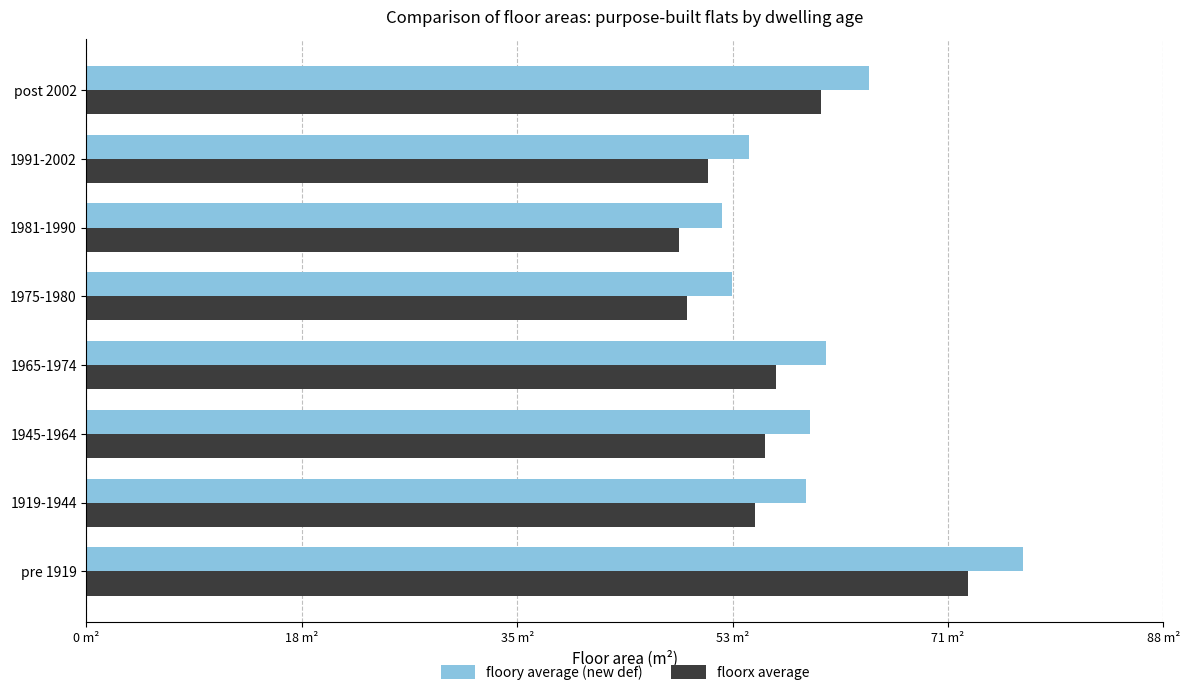

What is the value of the floorx average bar at the 7th from the left?

51.0